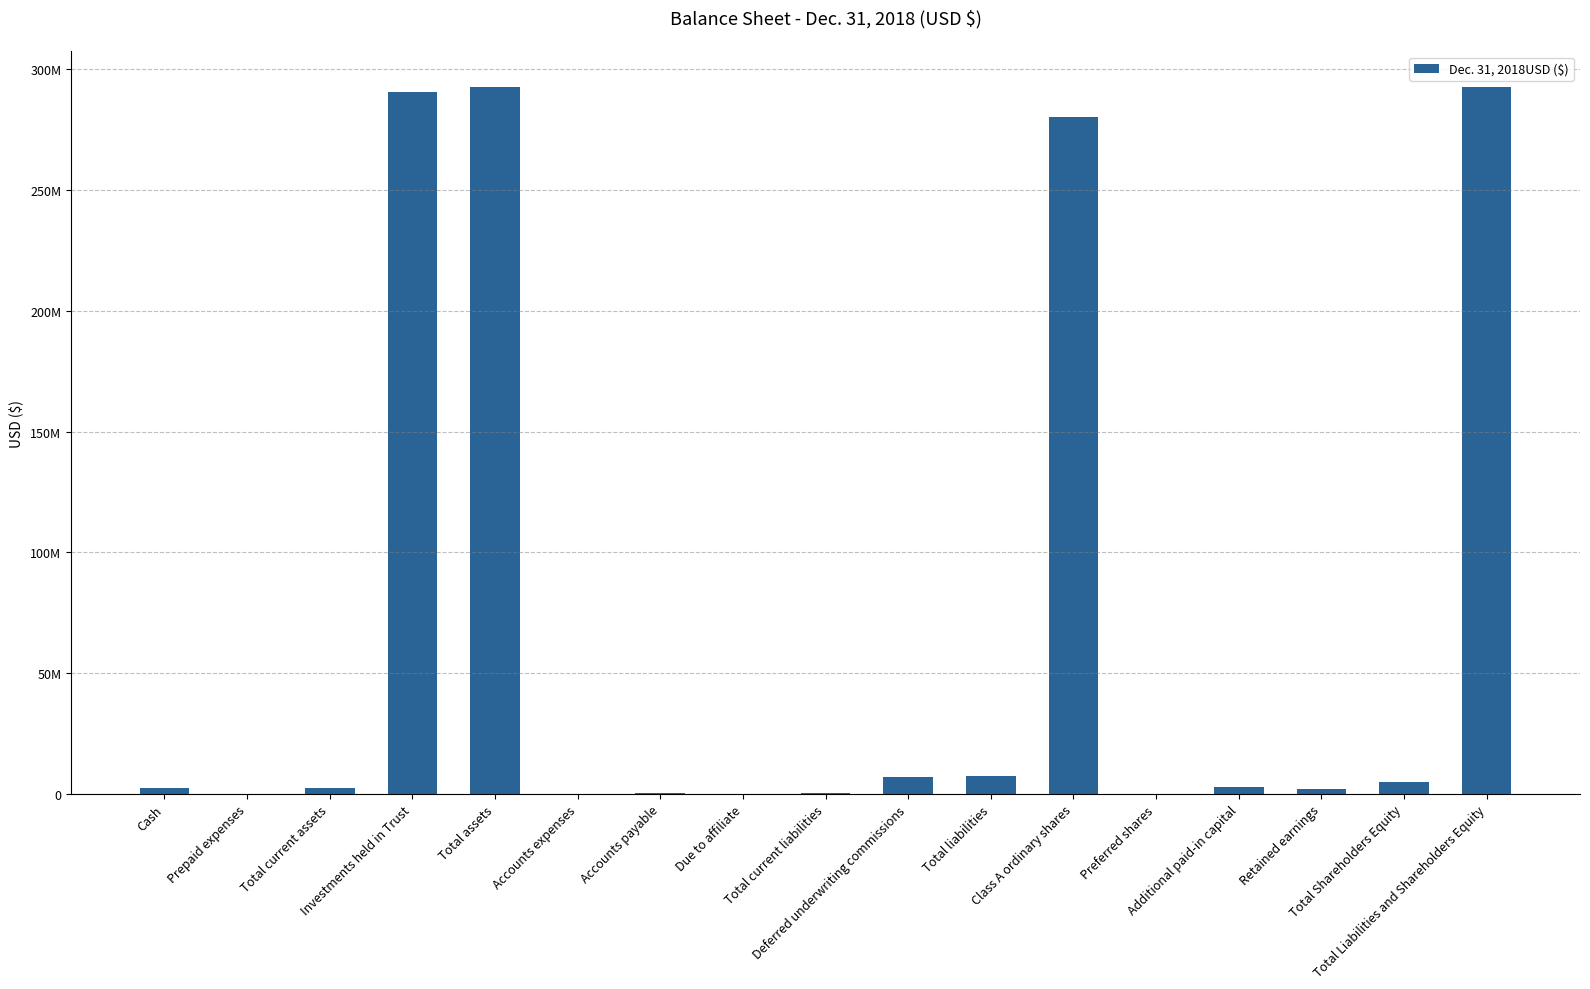

What position from the right is Total Liabilities and Shareholders Equity?

1